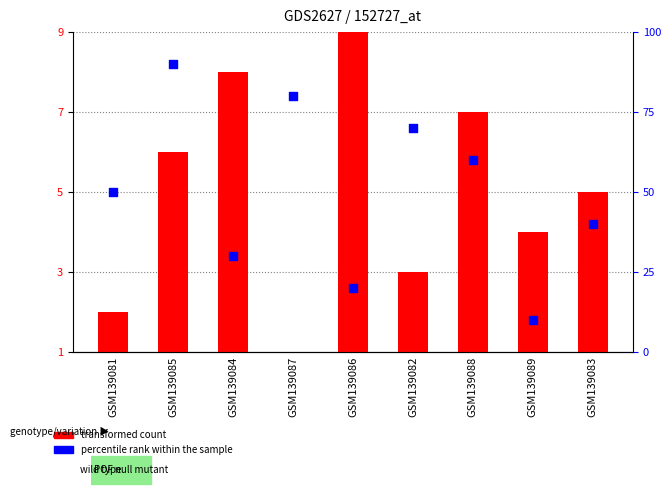

Which series reaches the minimum Y coordinate?

transformed count